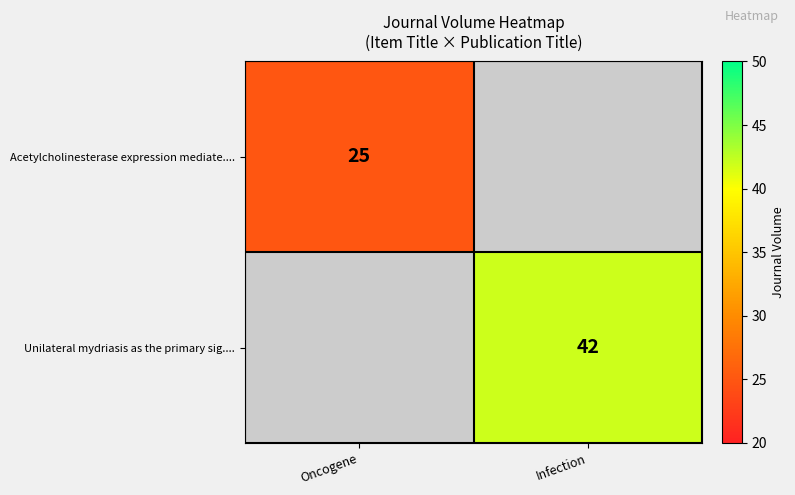

The Unilateral mydriasis as the primary sig.... series shows 42 at Infection. True or false?

True